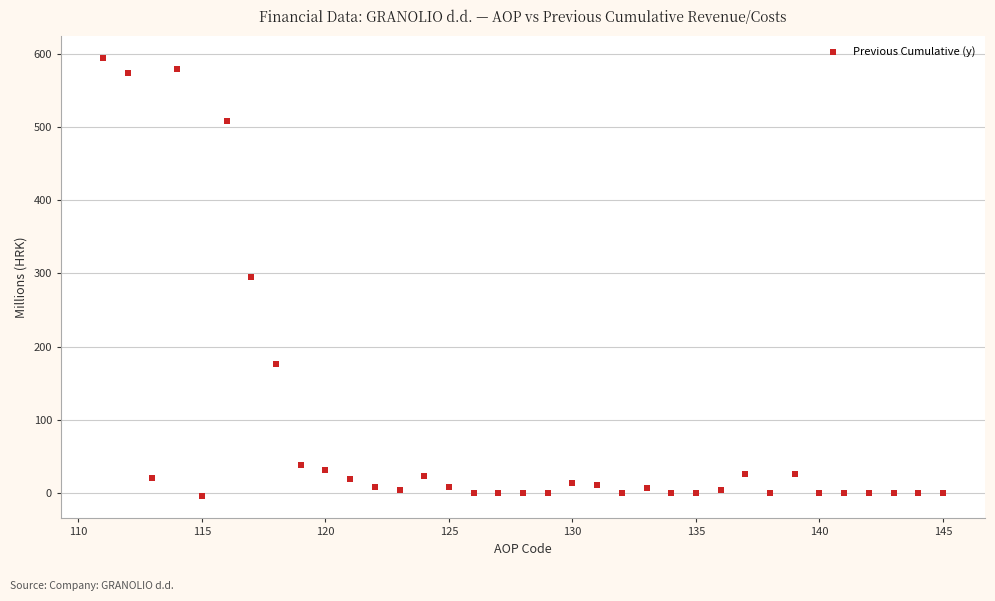

What is the range of X values (max minus min)?

34.0